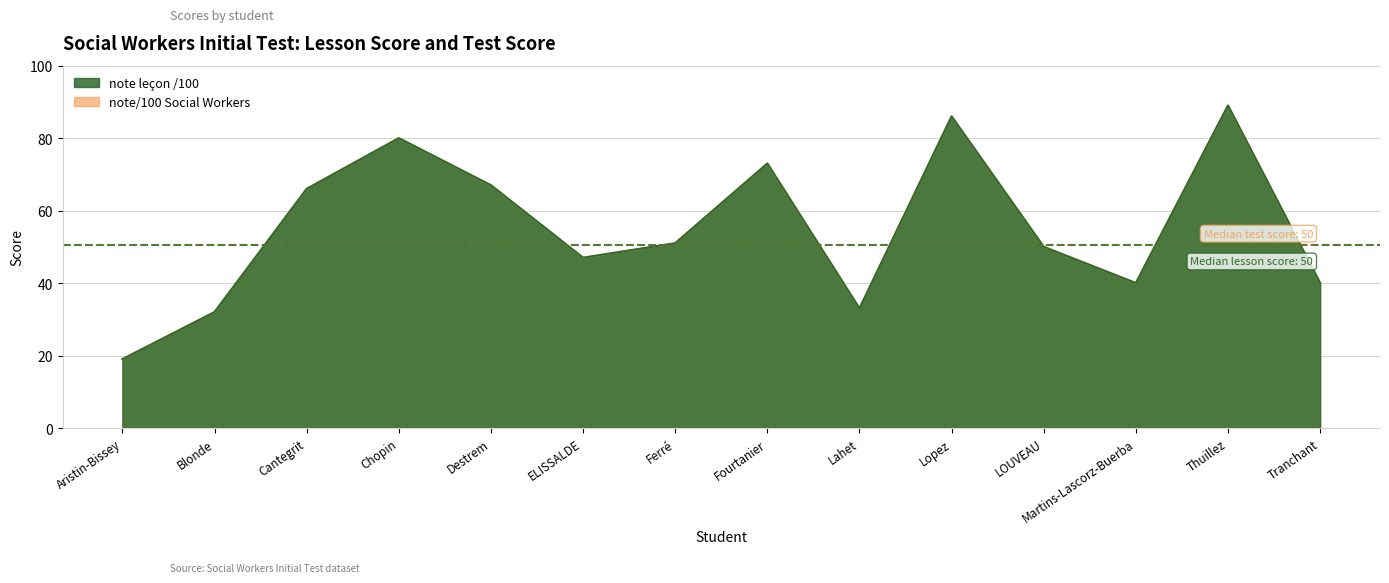

True or false: note/100 Social Workers has a value of 19 at Aristin-Bissey.

True